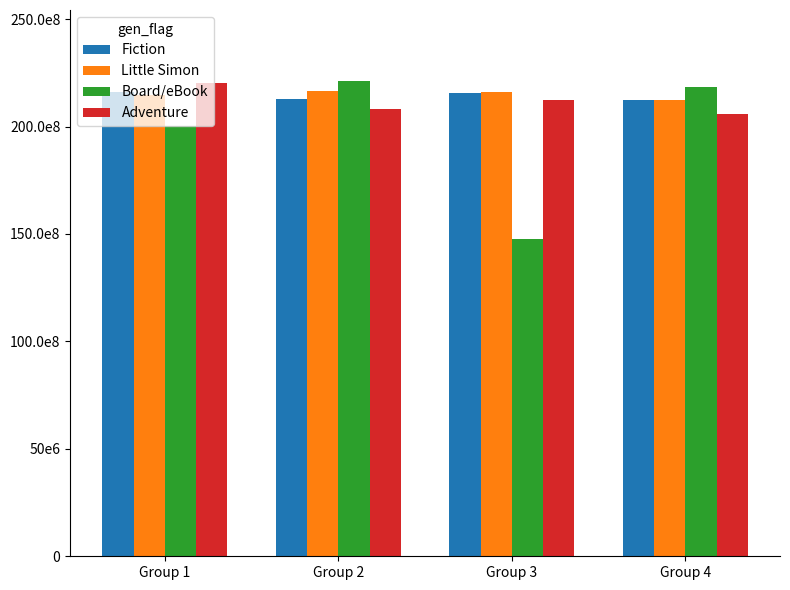

Reading left to right, what are all the values shown in this chart?

Fiction: 216187453	212647987	215811497	212478228
Little Simon: 214502766	216464401	216186065	212445087
Board/eBook: 200122734	221067312	147545513	218244267
Adventure: 220468055	208134663	212475927	205732775